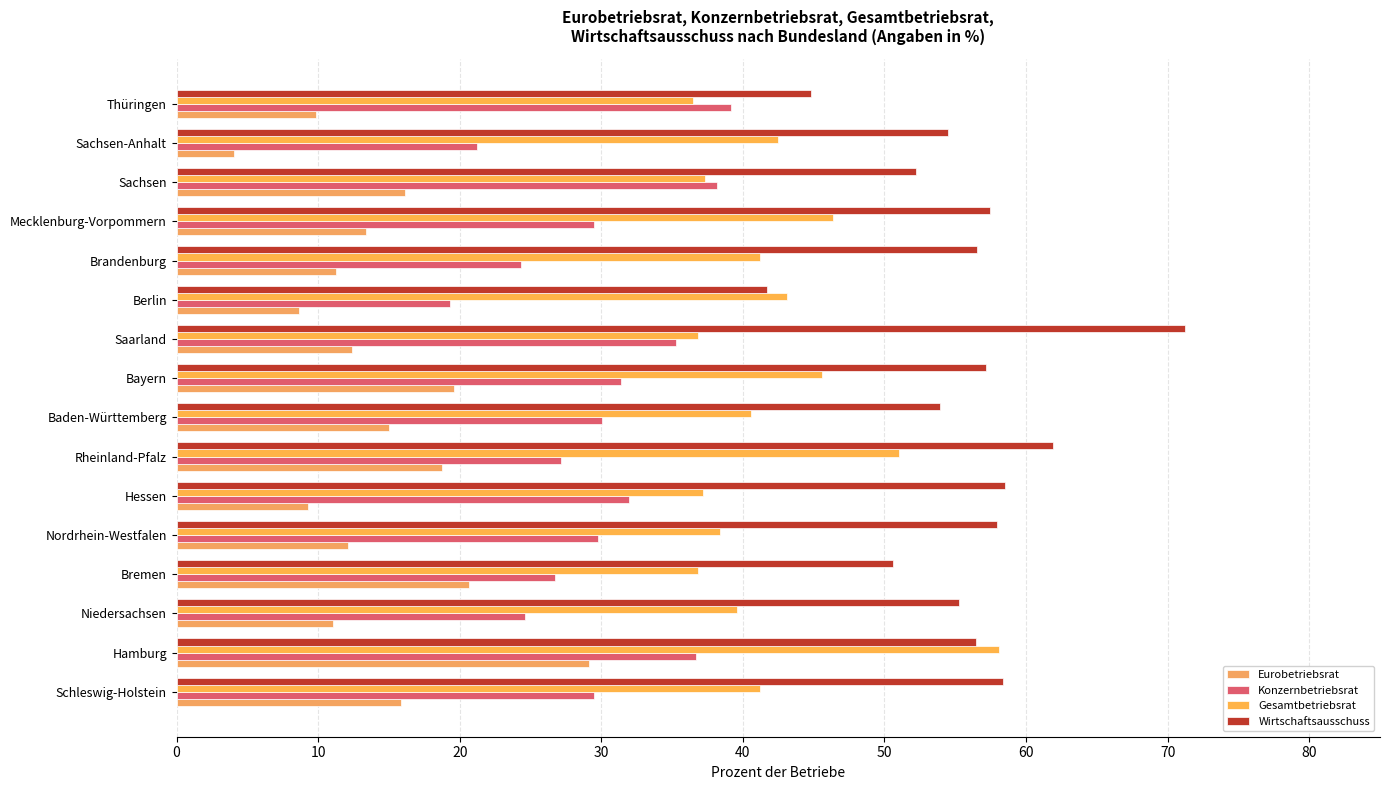

What are all the series names shown in the legend?

Eurobetriebsrat, Konzernbetriebsrat, Gesamtbetriebsrat, Wirtschaftsausschuss